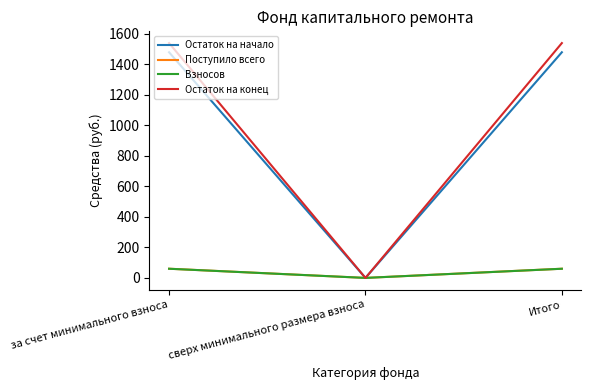

The Остаток на начало series shows 1478.0 at Итого. True or false?

True